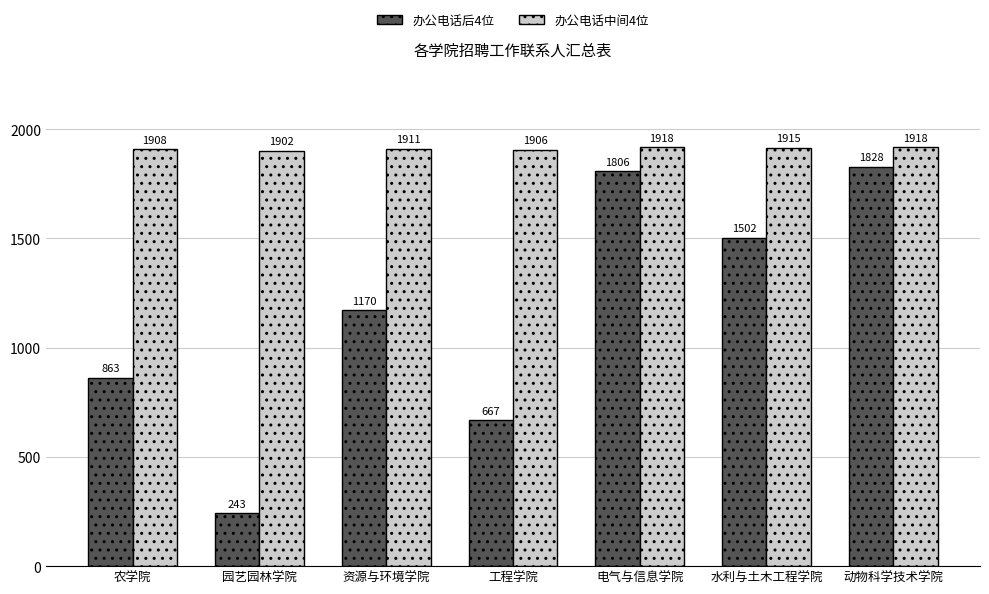

What is the value of the 办公电话后4位 bar at the 1st from the left?

863